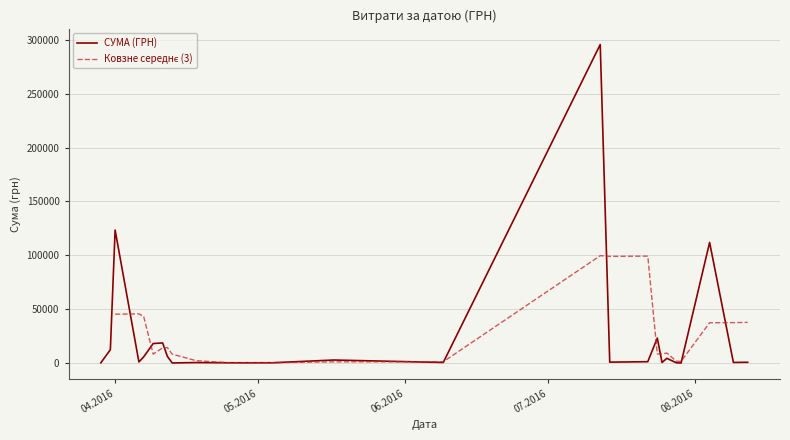

The chart shows a value of 15465.4 at 09.04.2016. True or false?

False